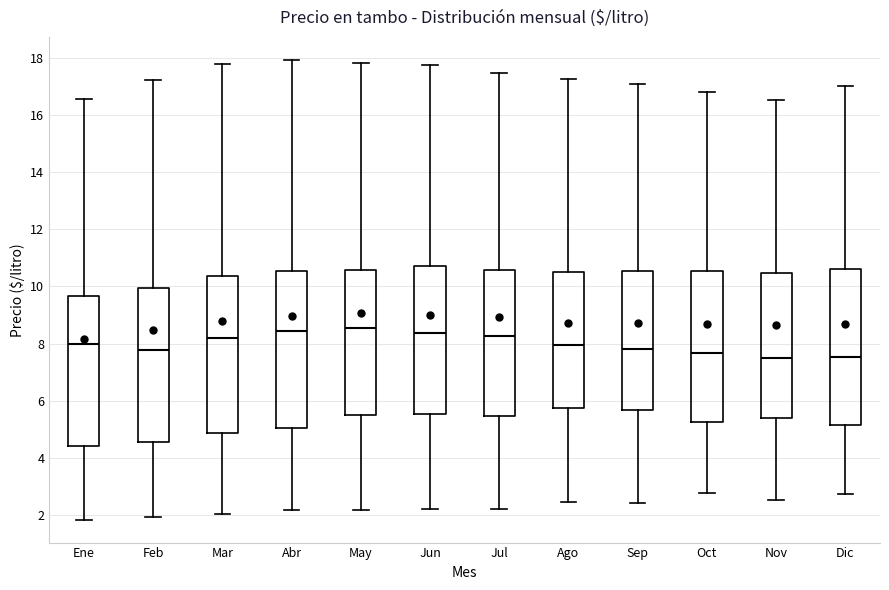

Reading left to right, read every box against the y-axis: the position of its median line, the range the box covers, and the ends of its whiskers. The values are not printed on the chart, so give them approximately, as read against the axis.

Ene: median 8.0, box 4.4 to 9.6, whiskers 1.8 to 16.6
Feb: median 7.8, box 4.6 to 10.0, whiskers 2.0 to 17.2
Mar: median 8.2, box 4.8 to 10.4, whiskers 2.0 to 17.8
Abr: median 8.4, box 5.0 to 10.6, whiskers 2.2 to 18.0
May: median 8.6, box 5.6 to 10.6, whiskers 2.2 to 17.8
Jun: median 8.4, box 5.6 to 10.8, whiskers 2.2 to 17.8
Jul: median 8.2, box 5.4 to 10.6, whiskers 2.2 to 17.4
Ago: median 8.0, box 5.8 to 10.6, whiskers 2.4 to 17.2
Sep: median 7.8, box 5.6 to 10.6, whiskers 2.4 to 17.0
Oct: median 7.6, box 5.2 to 10.6, whiskers 2.8 to 16.8
Nov: median 7.6, box 5.4 to 10.4, whiskers 2.6 to 16.6
Dic: median 7.6, box 5.2 to 10.6, whiskers 2.8 to 17.0